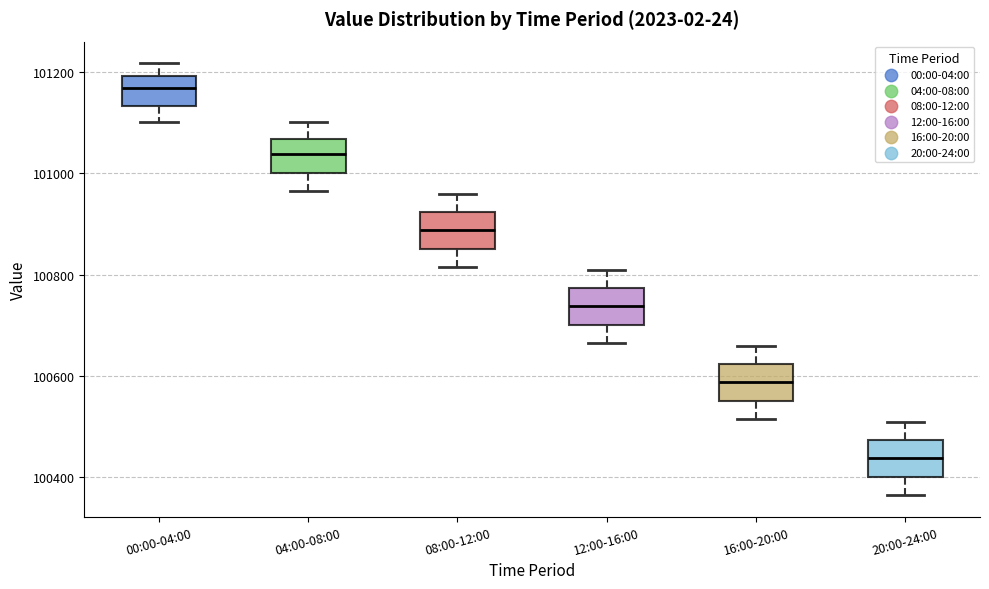

Which box has the highest median line?

00:00-04:00